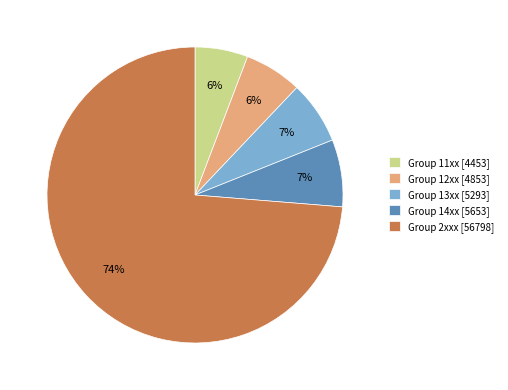

Is there any slice that represents more than half of the pie?

Yes